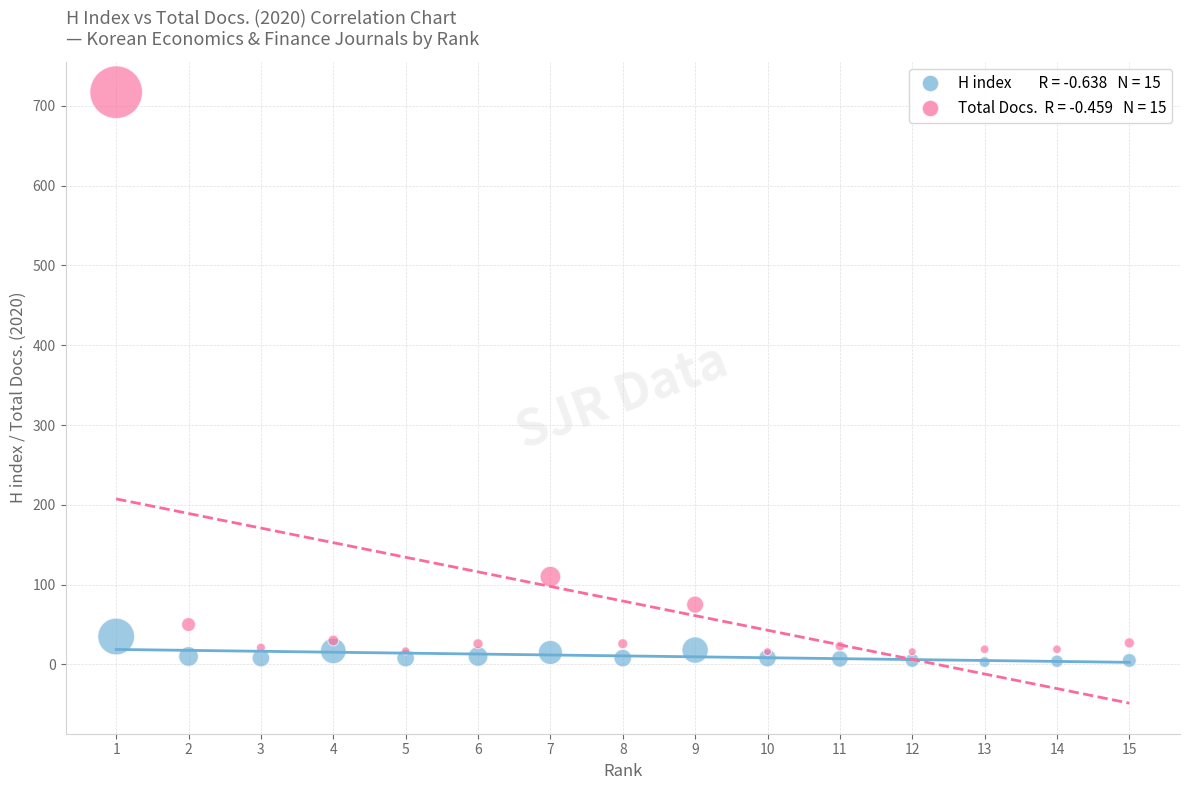

Across all series, what Y value is closest to 360?

110